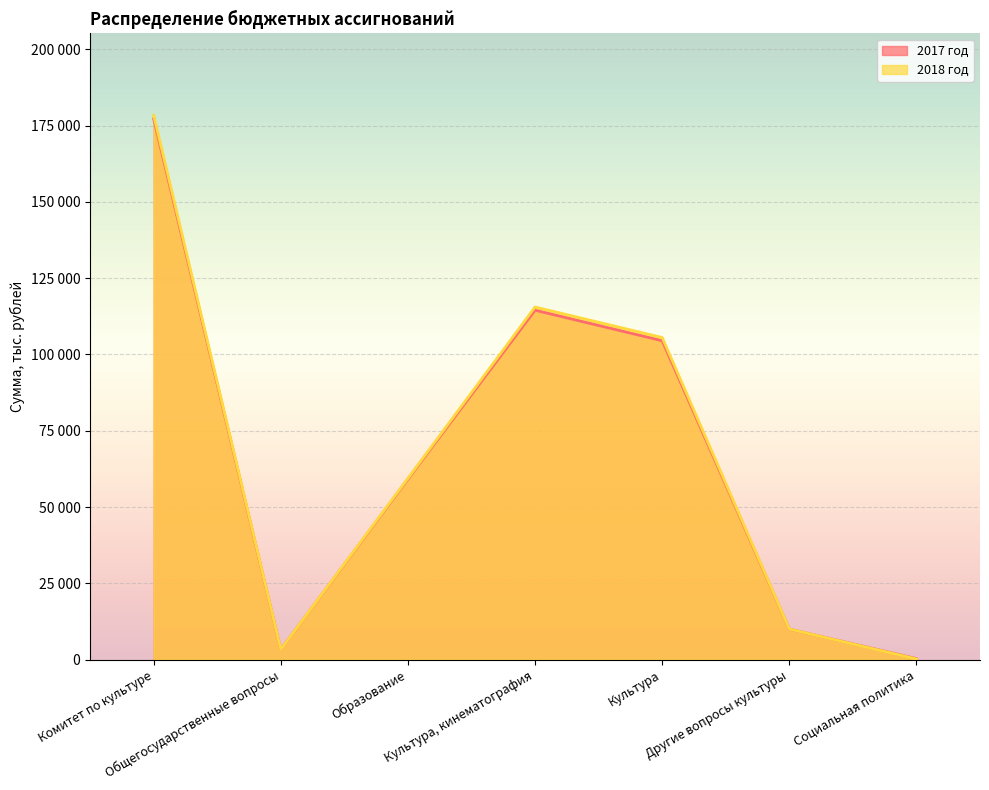

What is the sum of all 2018 год values?

472447.5